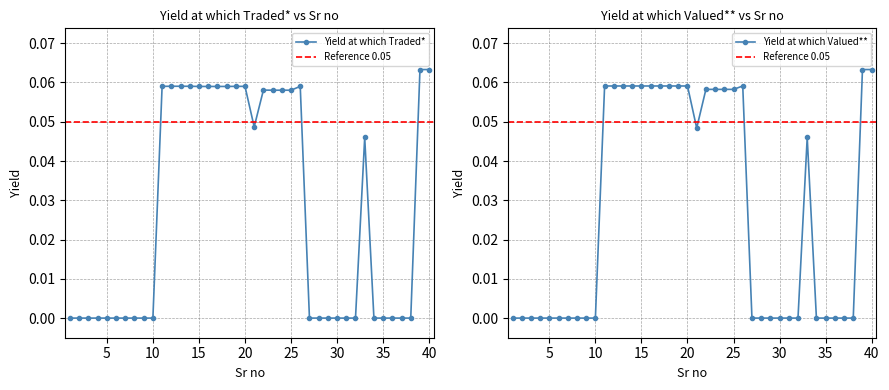

True or false: Yield at which Valued** and Yield at which Traded* cross at least once.

True